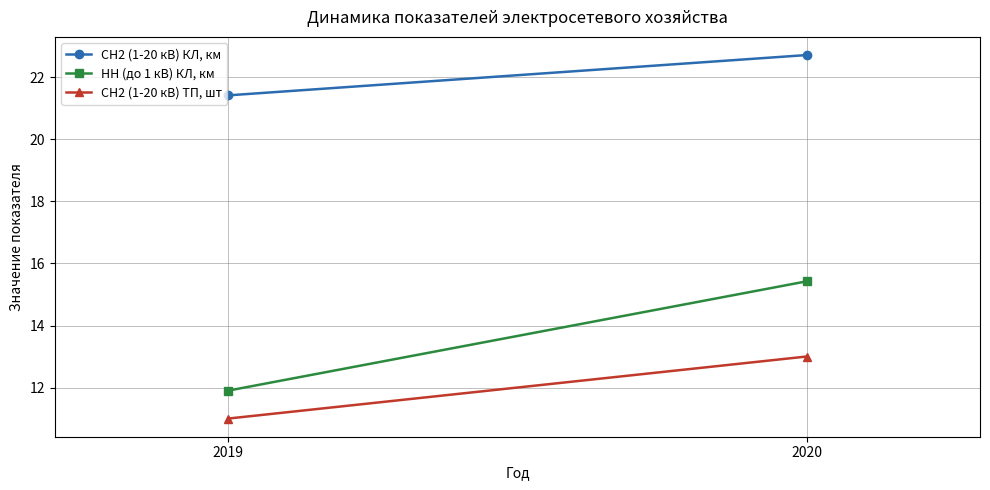

What is the value of the СН2 (1-20 кВ) ТП, шт point at the 2nd from the left?

13.0